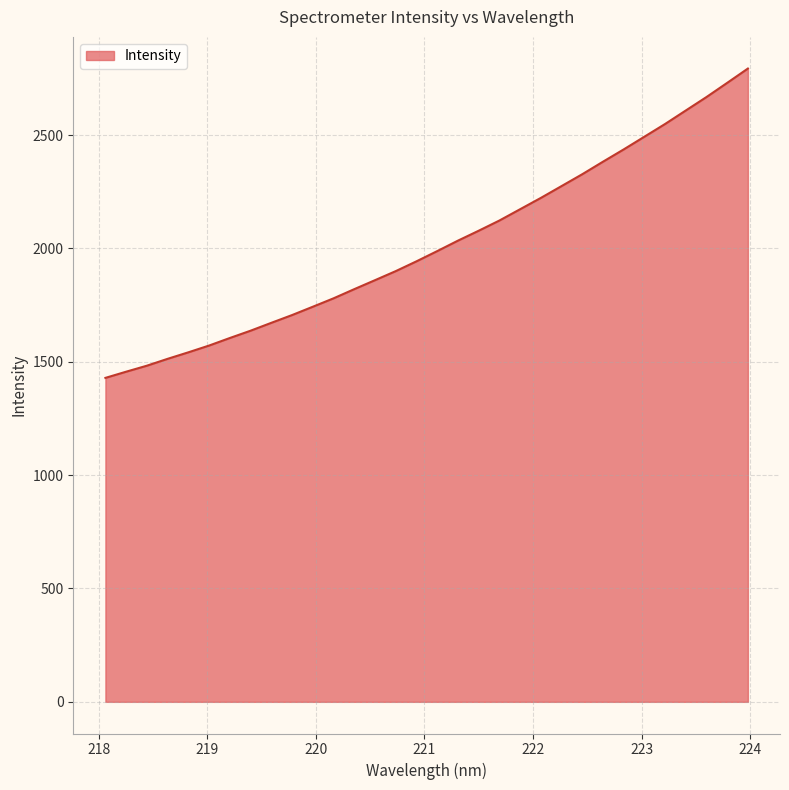

What is the maximum value shown in the chart?

2793.5